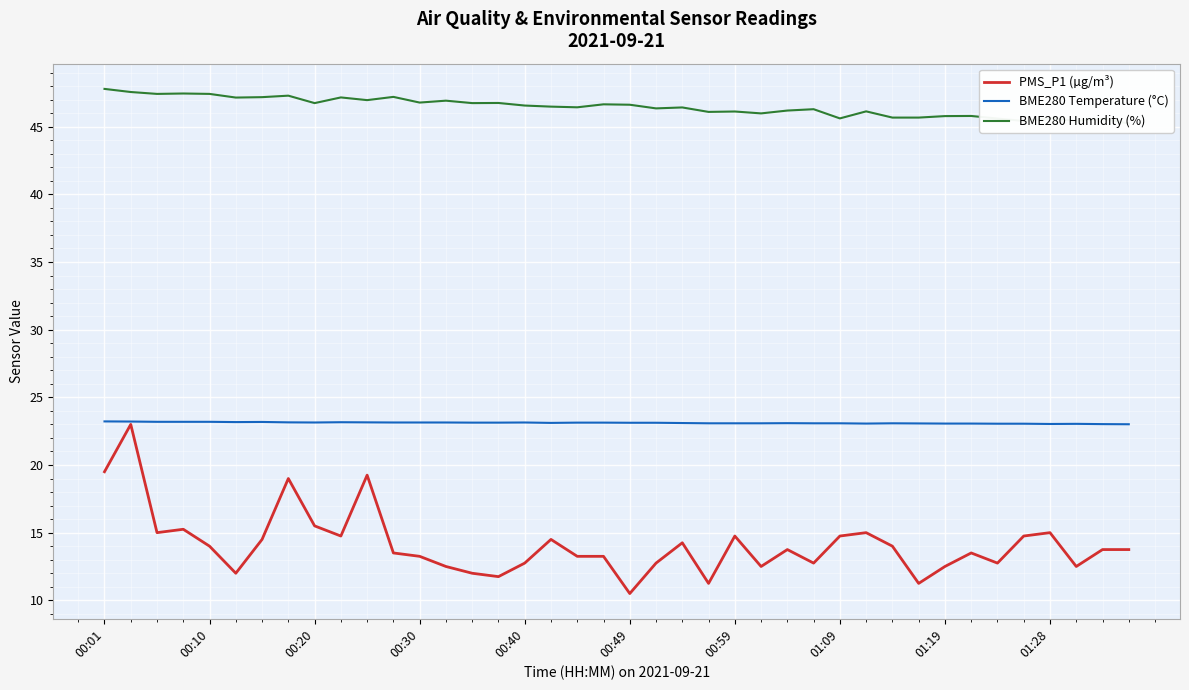

Which label corresponds to the largest value in the chart?

00:01